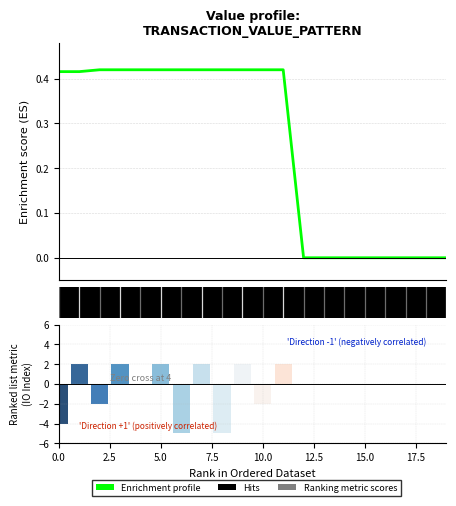

Is it true that the value at 12 is 0.2?

False